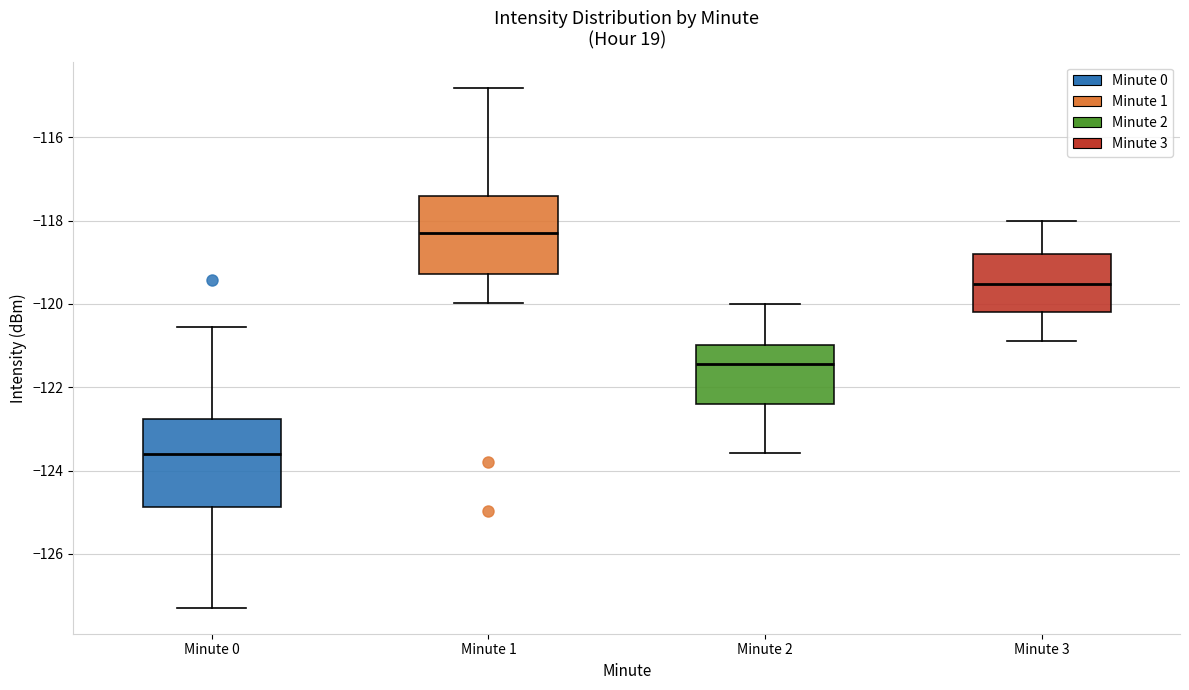

Reading left to right, transcribe this box plot: for each box, give where its median line is, the range the box spans, and where its two whiskers end, as read against the y-axis. The values are not printed on the chart, so give them approximately, as read against the axis.

Minute 0: median -123.6, box -124.8 to -122.8, whiskers -127.2 to -120.6
Minute 1: median -118.2, box -119.2 to -117.4, whiskers -120.0 to -114.8
Minute 2: median -121.4, box -122.4 to -121.0, whiskers -123.6 to -120.0
Minute 3: median -119.6, box -120.2 to -118.8, whiskers -121.0 to -118.0